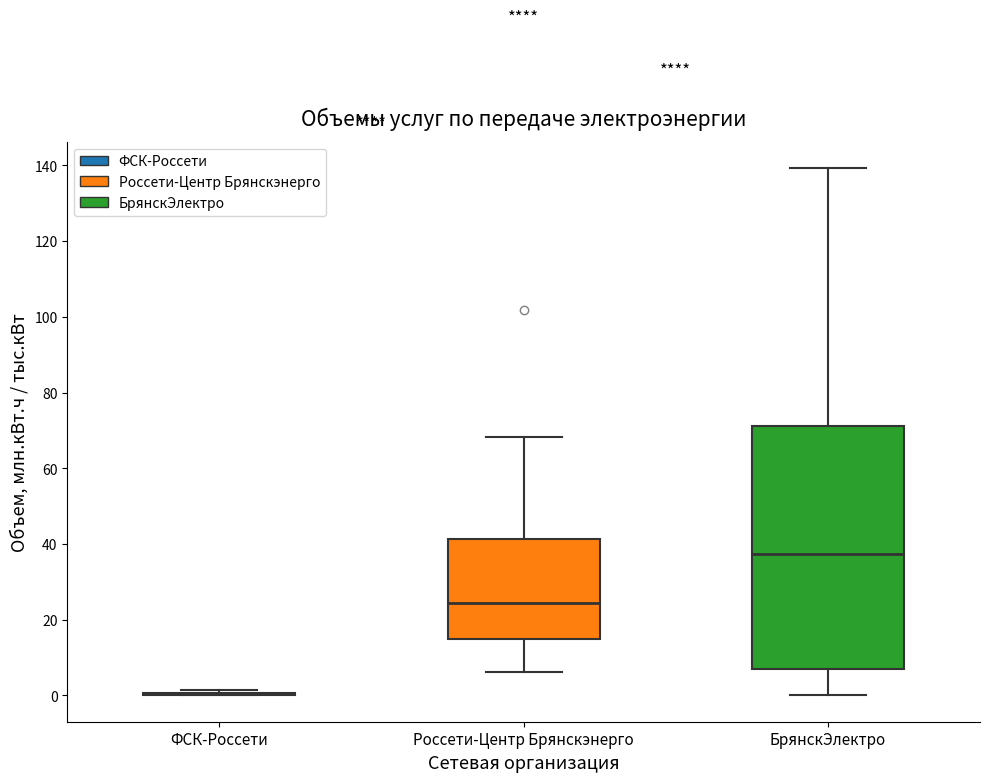

Reading left to right, transcribe this box plot: for each box, give where its median line is, the range the box spans, and where its two whiskers end, as read against the y-axis. The values are not printed on the chart, so give them approximately, as read against the axis.

ФСК-Россети: box collapsed to a line at 0, whiskers 0 to 2
Россети-Центр Брянскэнерго: median 24, box 14 to 42, whiskers 6 to 68
БрянскЭлектро: median 38, box 6 to 72, whiskers 0 to 140